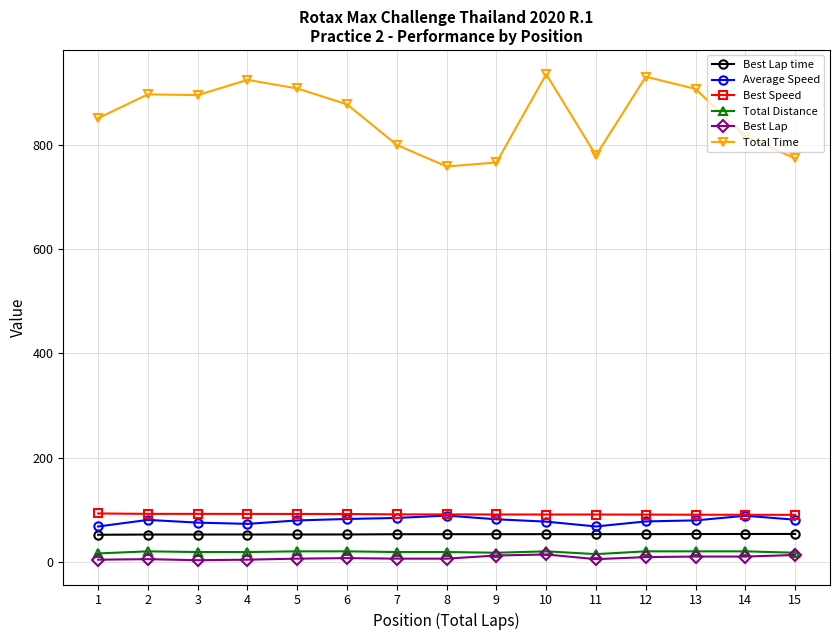

Between 8 and 10, which series saw the biggest shift?

Total Time